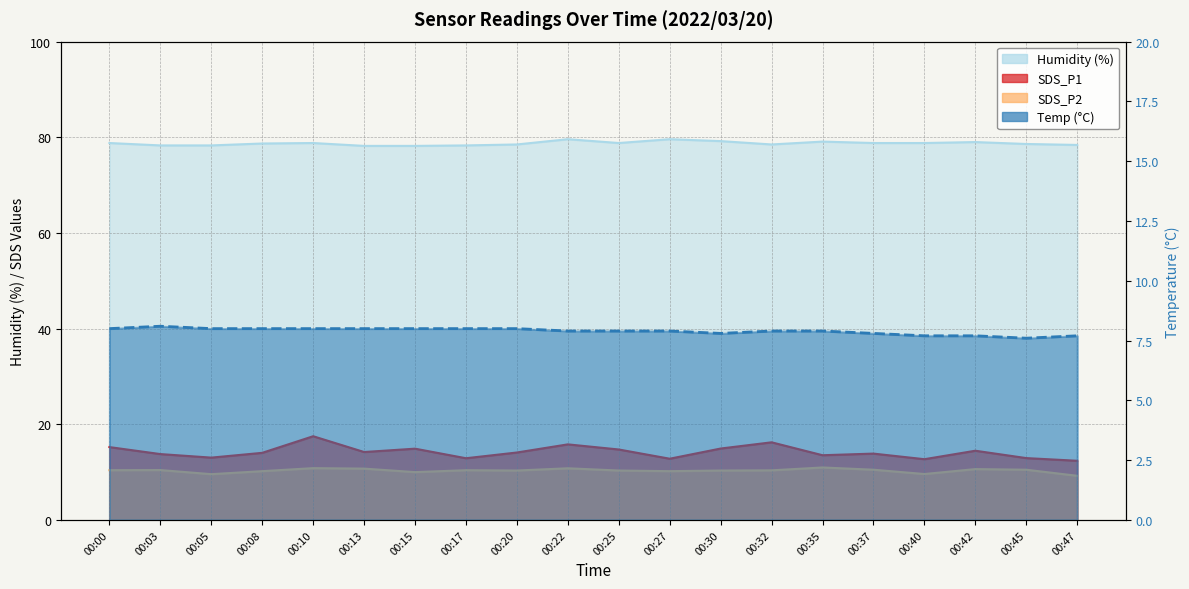

What is the lowest value of the SDS_P2 series?

9.2